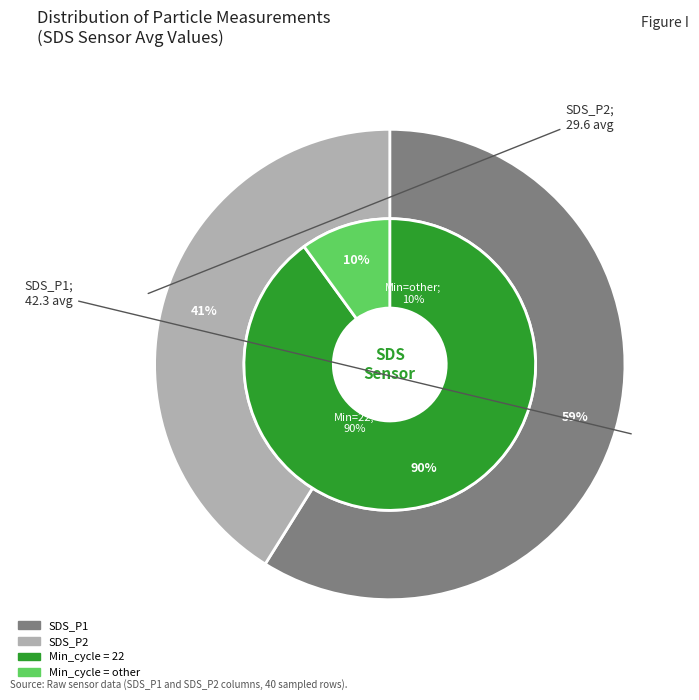

Do 3 and 9 together represent more than half of the pie?

No